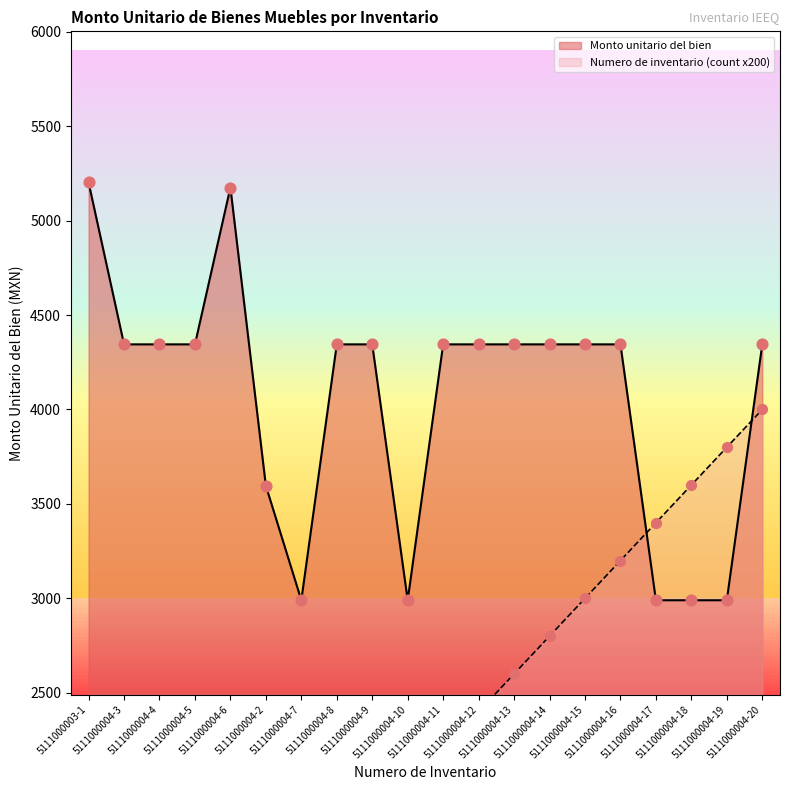

What is the maximum value for Monto unitario del bien?

5202.0